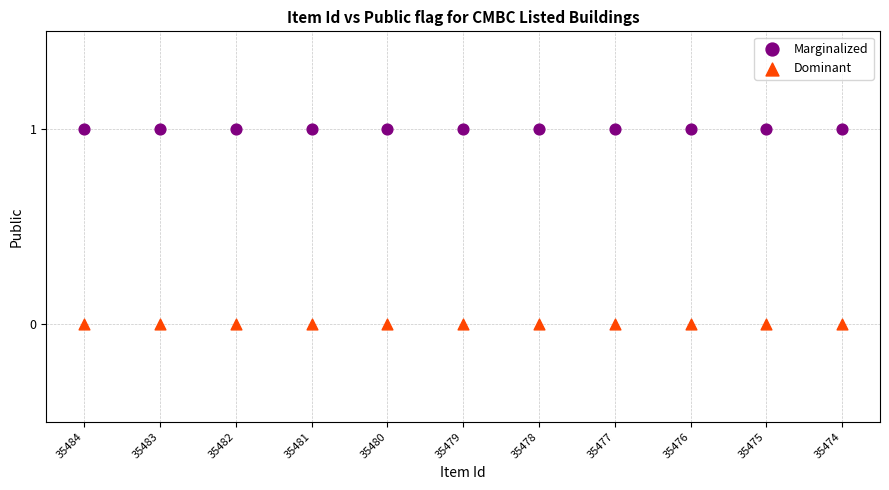

Which series reaches the maximum Y coordinate?

Marginalized